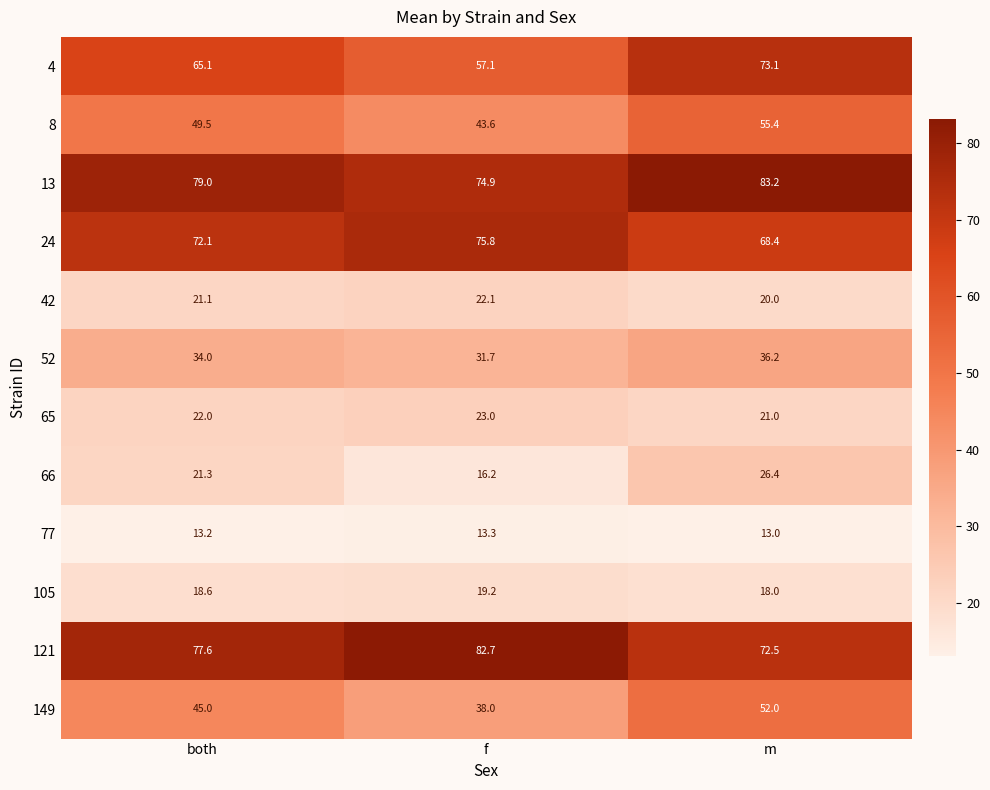

The value of 66 at m is 43.8. True or false?

False